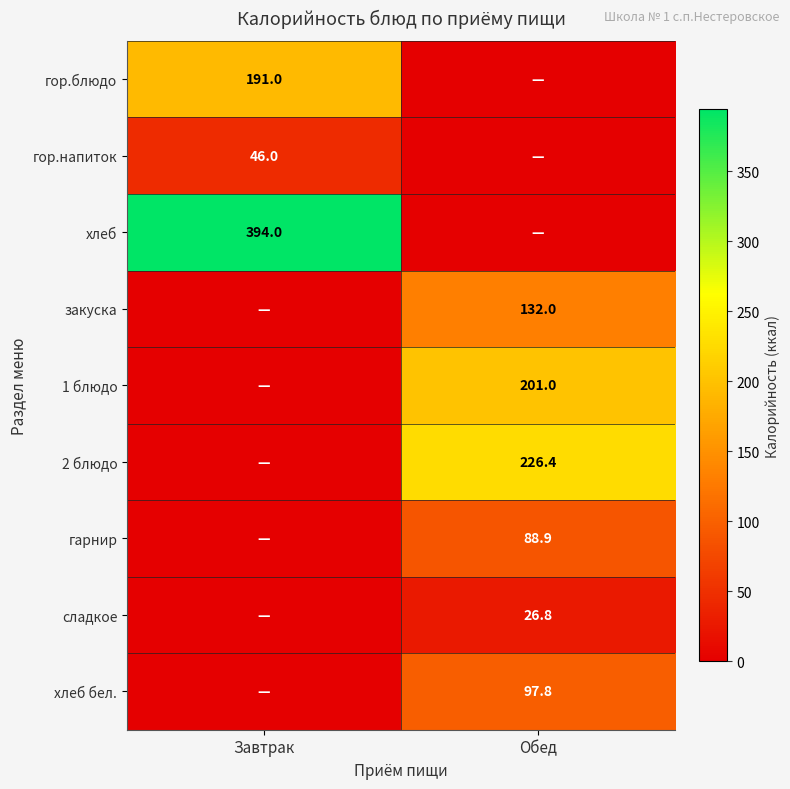

True or false: гарнир has a value of 144.3 at Обед.

False